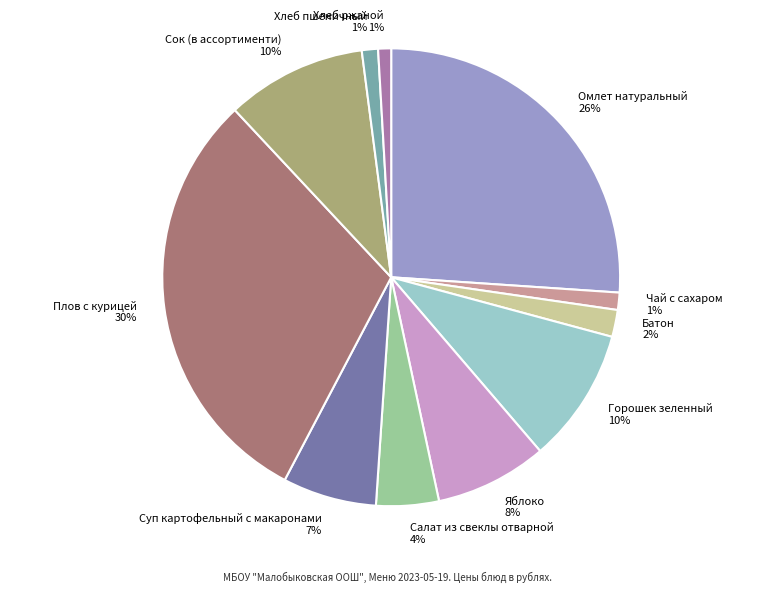

How many segments does this pie chart have?

11